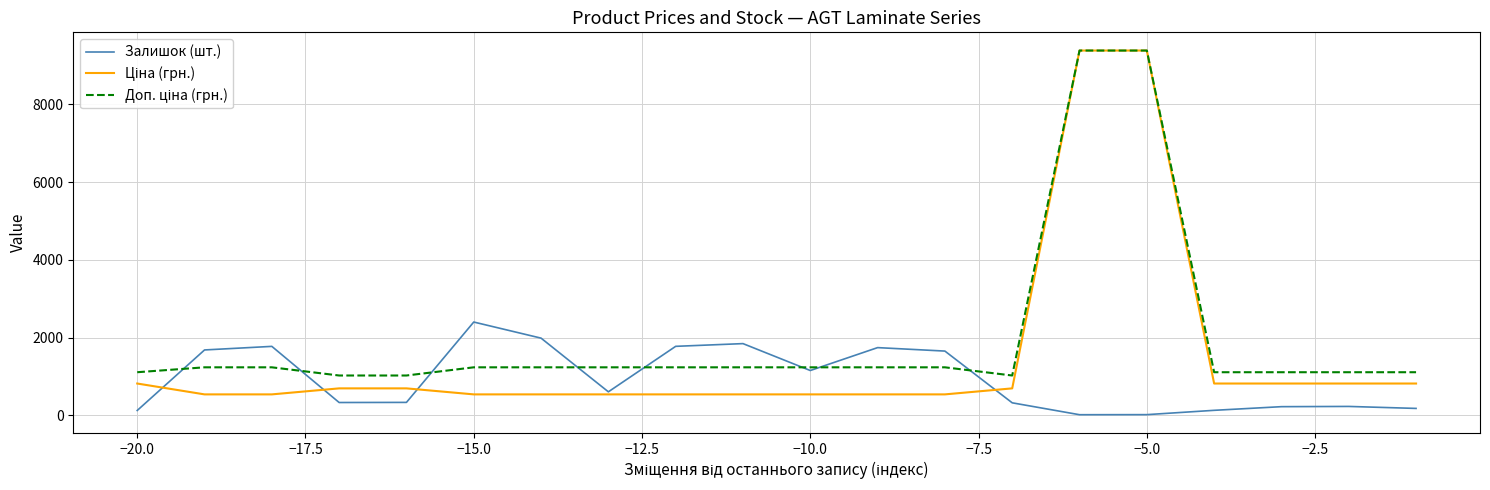

What is the maximum value shown in the chart?

9384.0